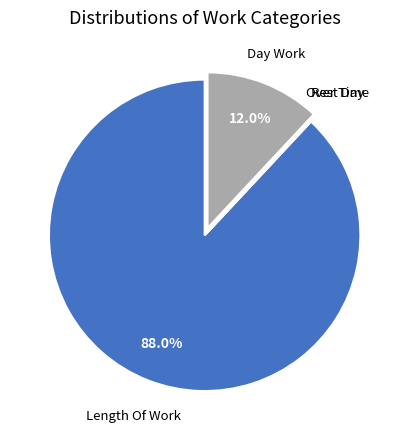

Which category accounts for the majority?

Length Of Work